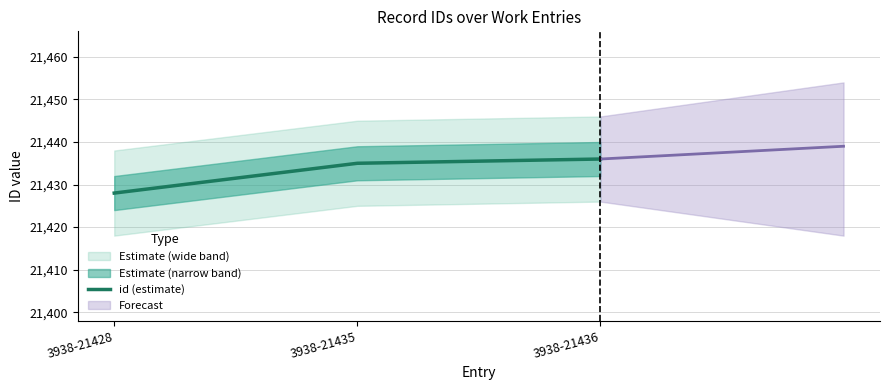

What is the average value?

21433